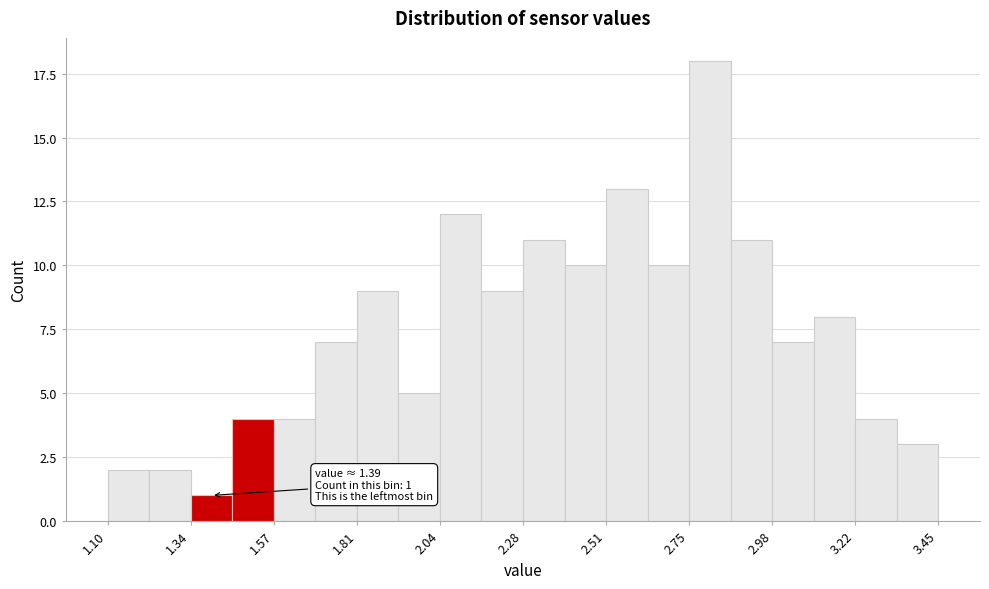

Read against the x-axis, roughly where is the centre of the tallest bar?

2.80